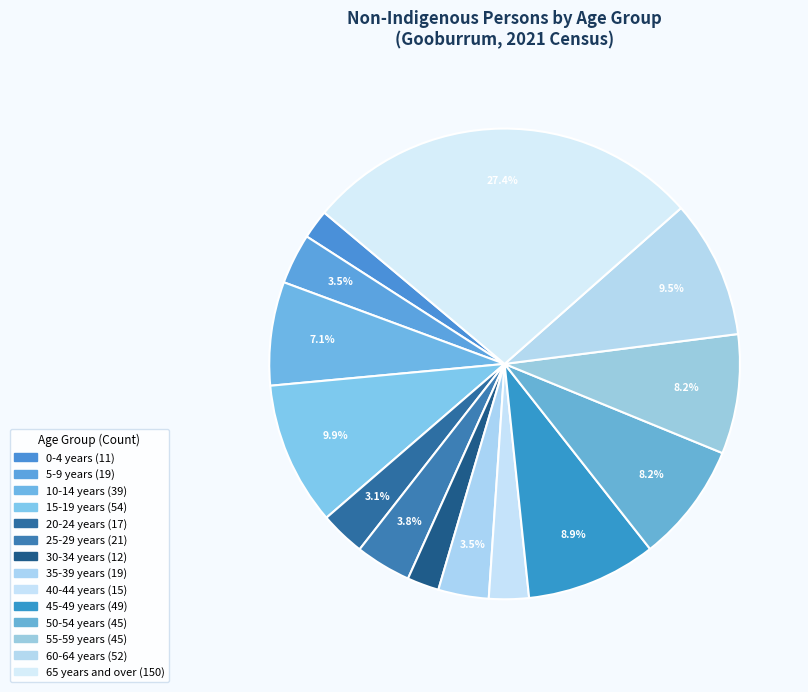

How many segments does this pie chart have?

14